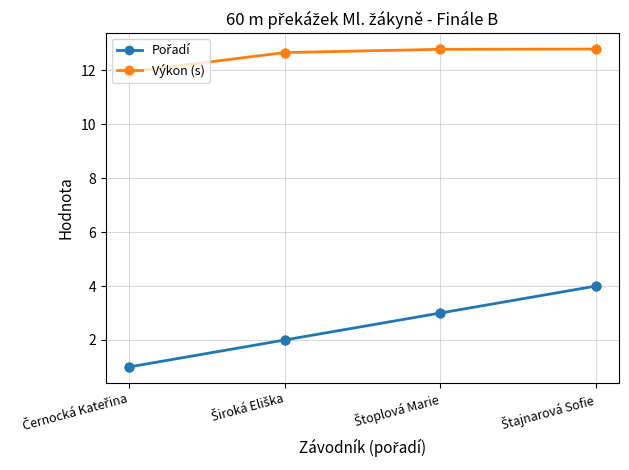

What is the smallest value displayed?

1.0